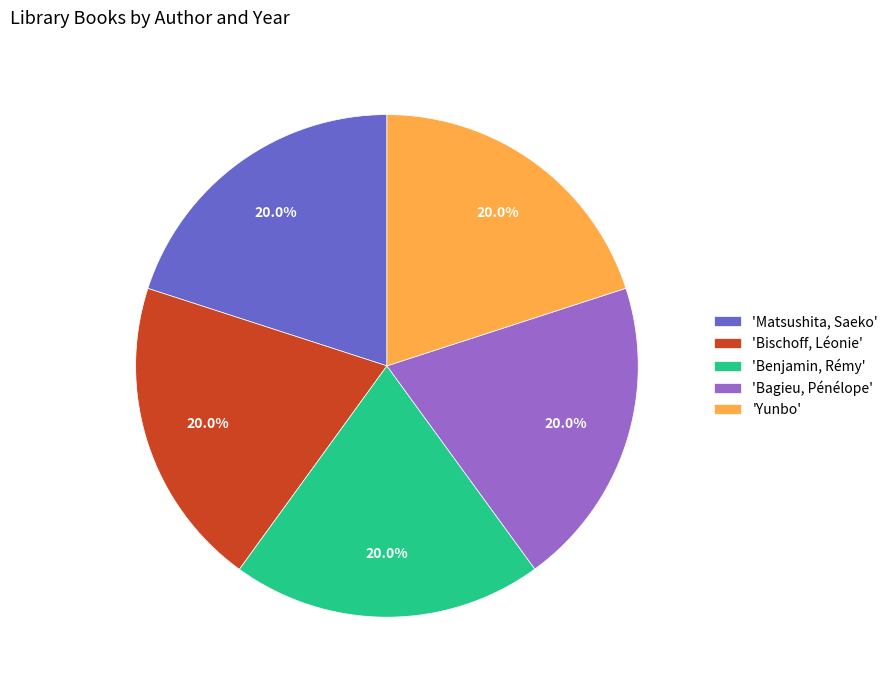

Does 'Benjamin, Rémy' represent more than half of the total?

No